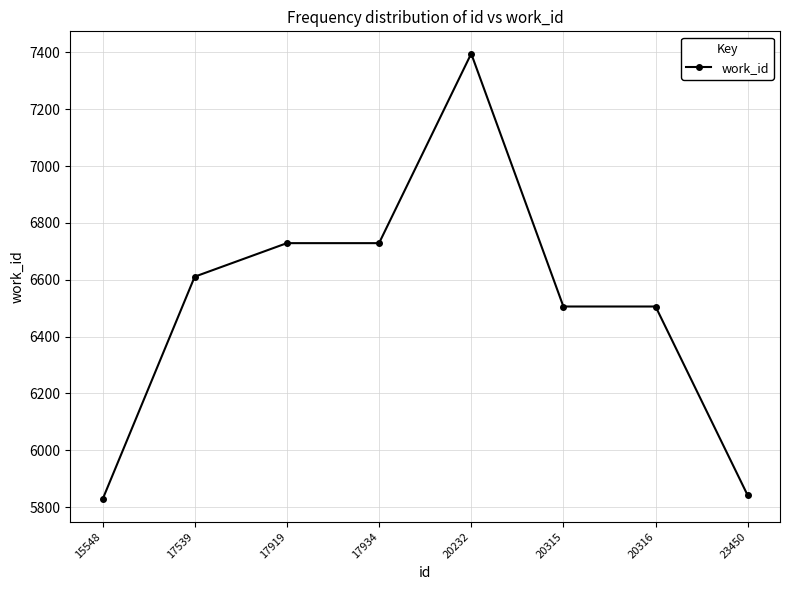

Reading left to right, what are all the values shown in this chart?

5827	6611	6729	6729	7396	6506	6506	5841